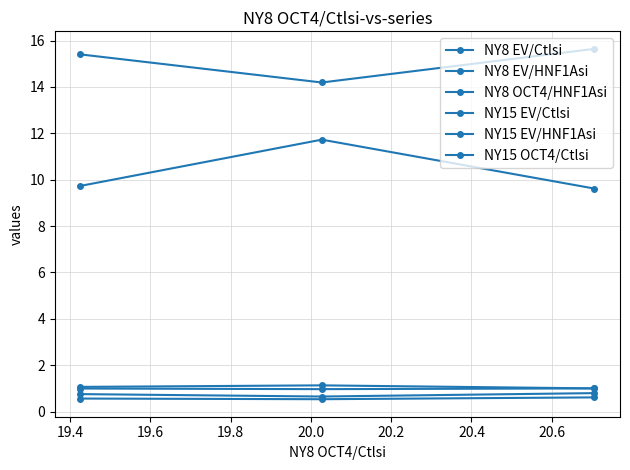

How many data points does each series have?

3